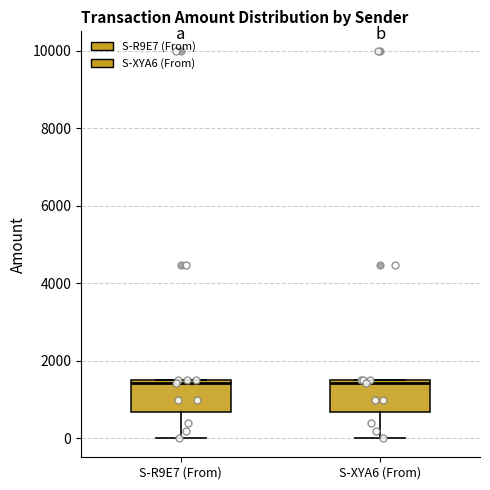

Where does the lower whisker of the box for S-R9E7 (From) end on the y-axis? The values are not printed on the chart, so give them approximately, as read against the axis.

0